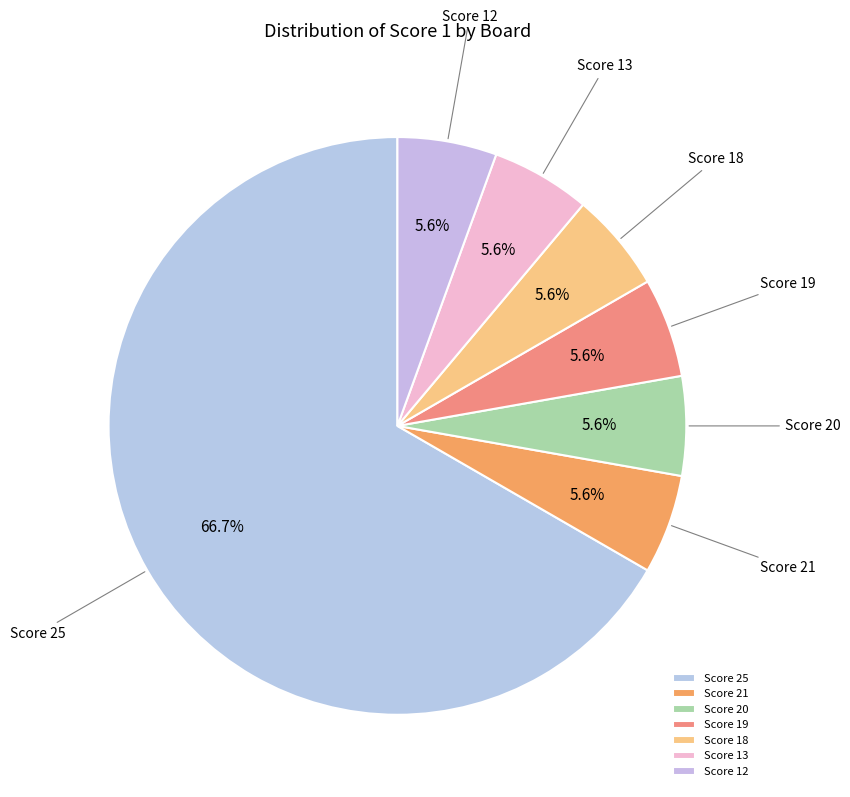

How much of the chart is everything except Score 20?

94.4%